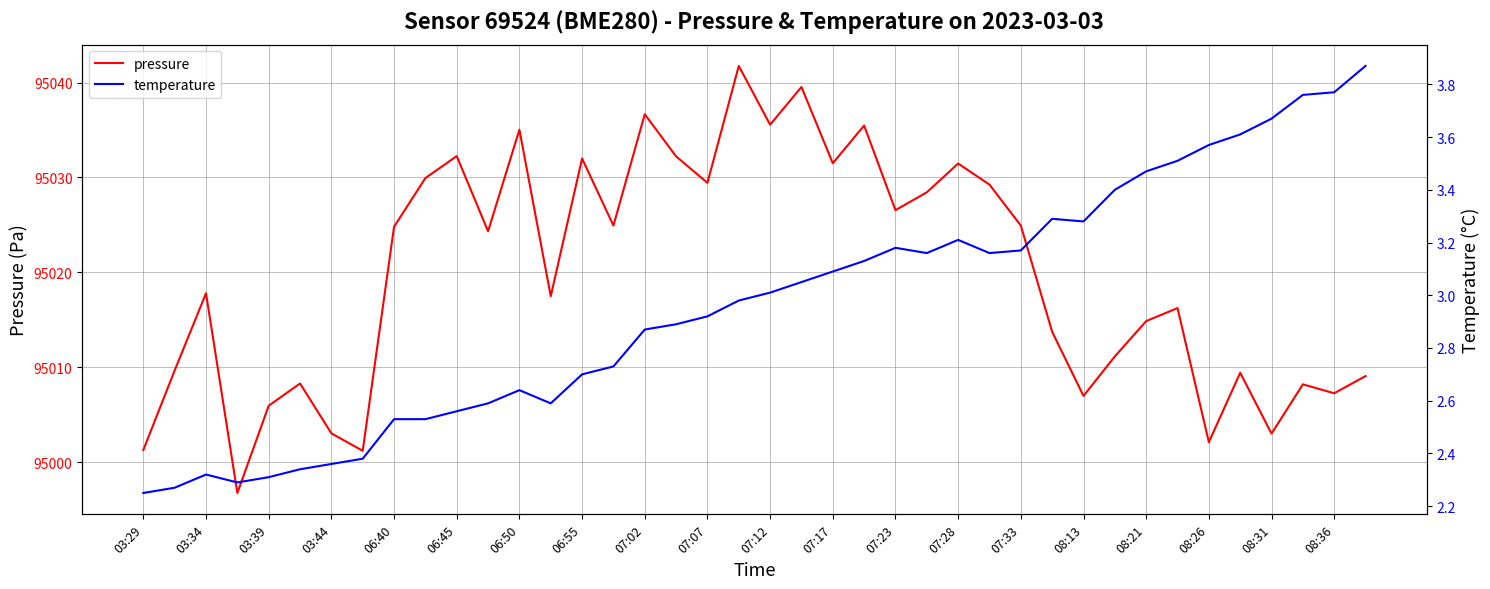

True or false: pressure has a value of 139693.0 at 03:34.

False